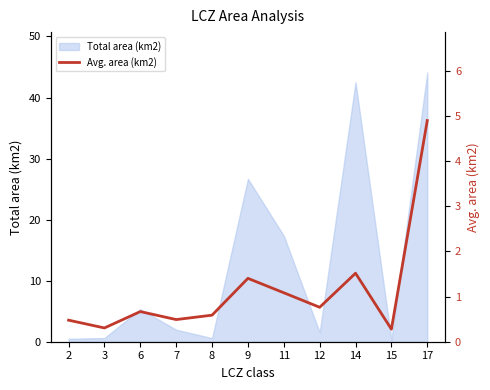

What is the smallest value displayed?

0.3